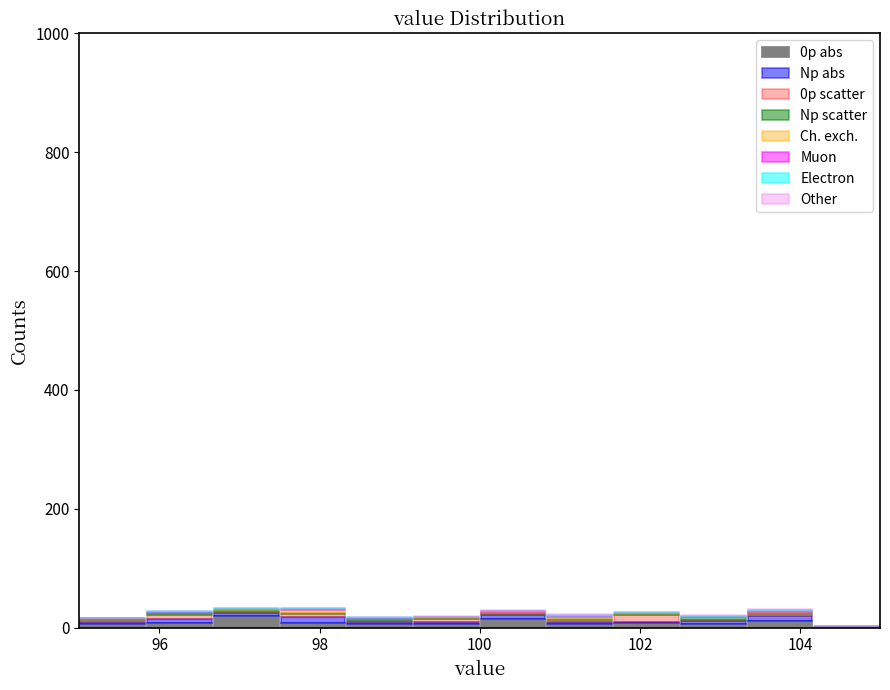

Reading left to right, transcribe this chart: for each stacked bar, give the range it covers on the x-axis and its total height. Neither the bar edges nor the heights are printed on the chart, so give them approximately, as read against the axes.

95.0 to 95.8: under 20
95.8 to 96.6: 20
96.6 to 97.6: 40
97.6 to 98.4: 40
98.4 to 99.2: under 20
99.2 to 100.0: under 20
100.0 to 100.8: 20
100.8 to 101.6: 20
101.6 to 102.6: 20
102.6 to 103.4: 20
103.4 to 104.2: 40
104.2 to 105.0: under 20